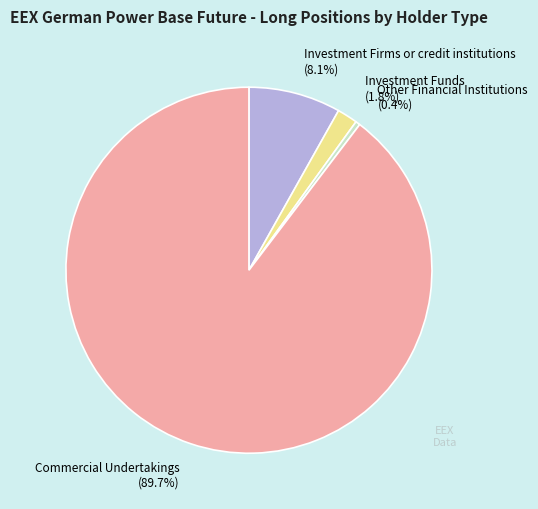

How many segments does this pie chart have?

4